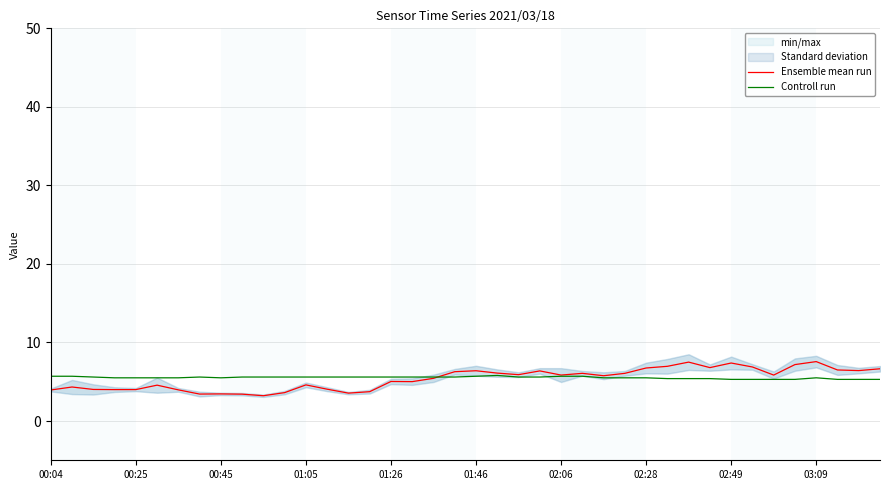

Reading left to right, list all the values displayed in this chart.

Ensemble mean run: 4.0	4.3	4.0	4.0	4.0	4.6	4.0	3.4	3.5	3.4	3.2	3.6	4.6	4.0	3.5	3.7	5.0	5.0	5.4	6.3	6.4	6.1	5.9	6.4	5.8	6.1	5.8	6.1	6.8	7.0	7.5	6.8	7.4	6.9	5.8	7.2	7.6	6.5	6.4	6.7
Controll run: 5.7	5.7	5.6	5.5	5.5	5.5	5.5	5.6	5.5	5.6	5.6	5.6	5.6	5.6	5.6	5.6	5.6	5.6	5.6	5.6	5.7	5.8	5.6	5.6	5.7	5.7	5.5	5.5	5.5	5.4	5.4	5.4	5.3	5.3	5.3	5.3	5.5	5.3	5.3	5.3